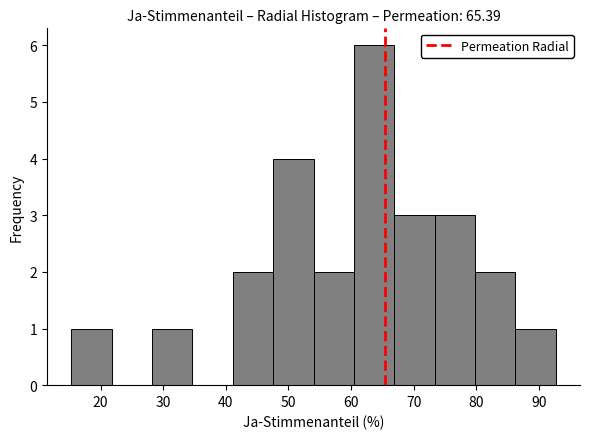

What is the height of the bar covering 54 to 60 on the x-axis? Neither the bar edges nor the heights are printed on the chart, so give them approximately, as read against the axes.

2